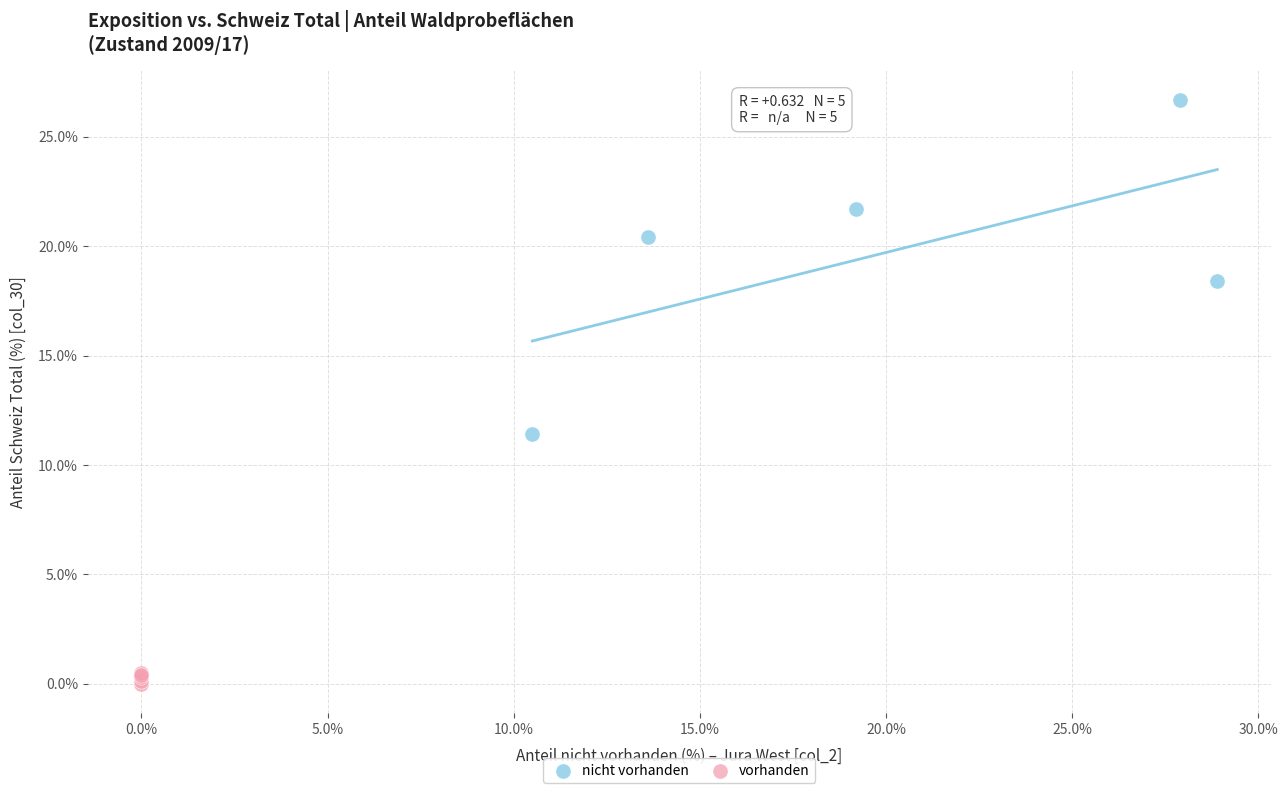

Which series has the widest spread of Y values?

nicht vorhanden